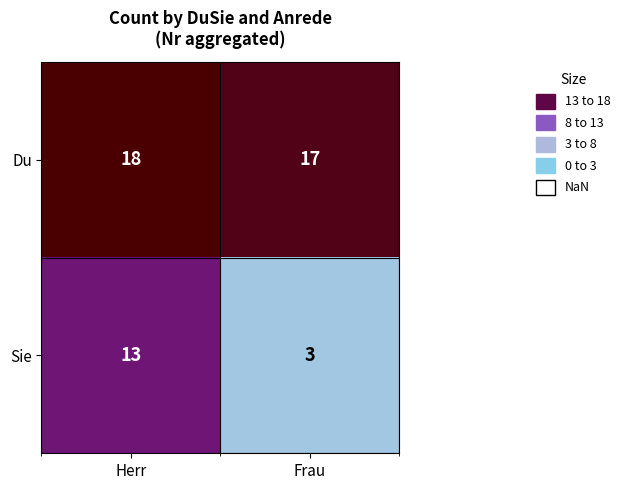

What is the total value across all series at Frau?

20